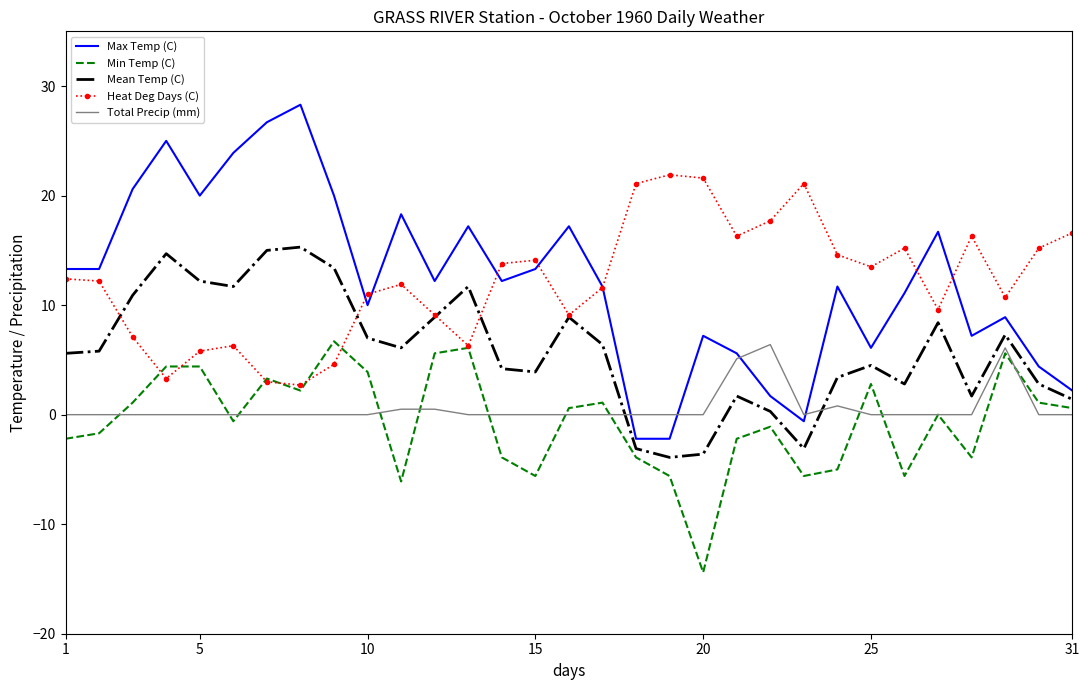

Which series has the widest spread of values?

Max Temp (C)